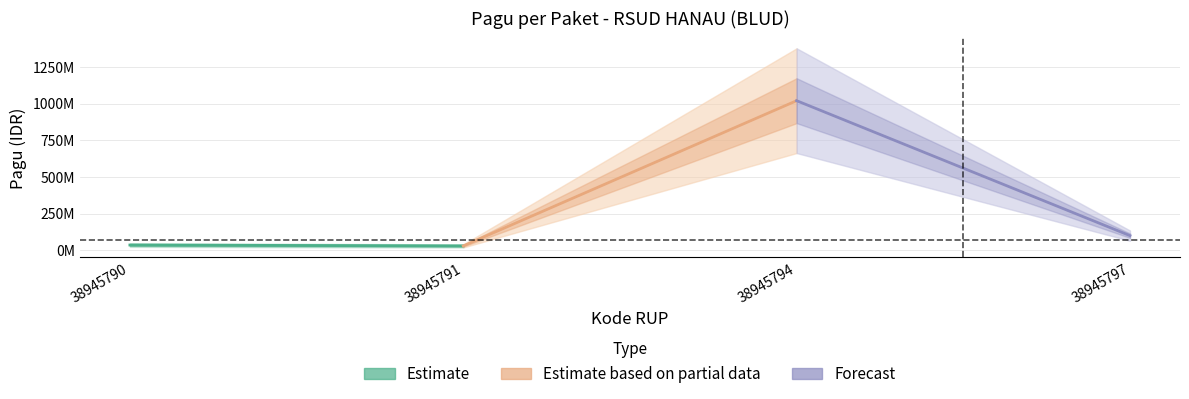

How many values in the Estimate series are below 36000000?

1